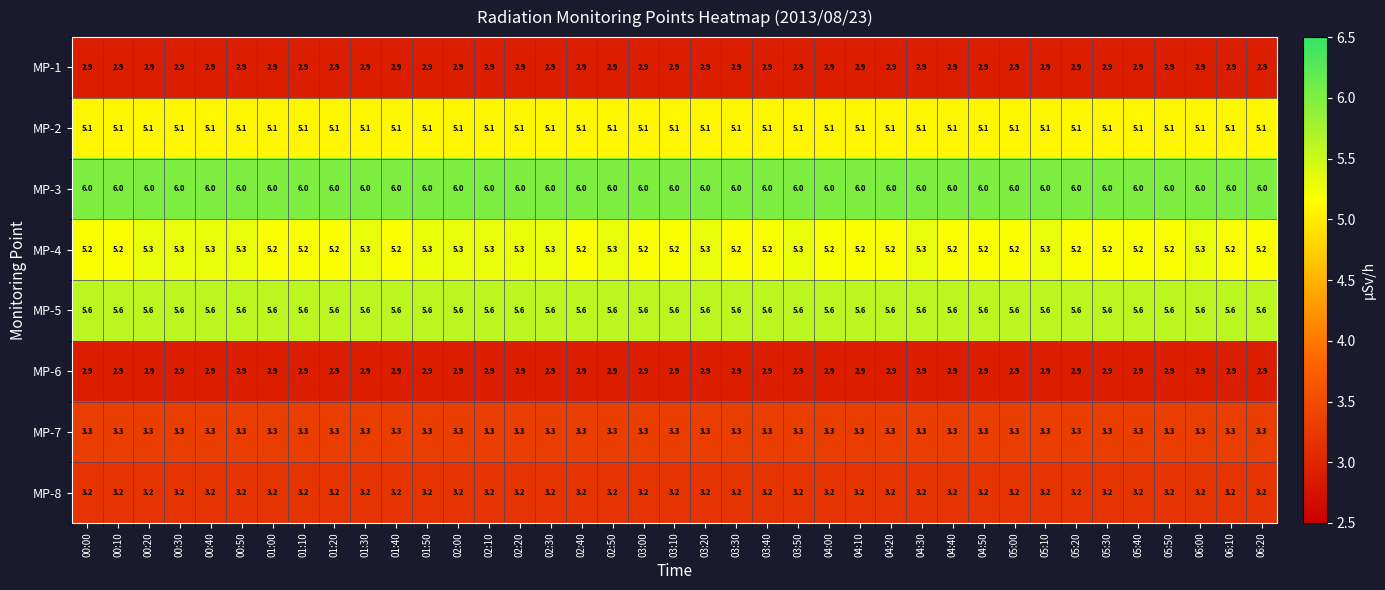

What is the lowest value of the MP-4 series?

5.2